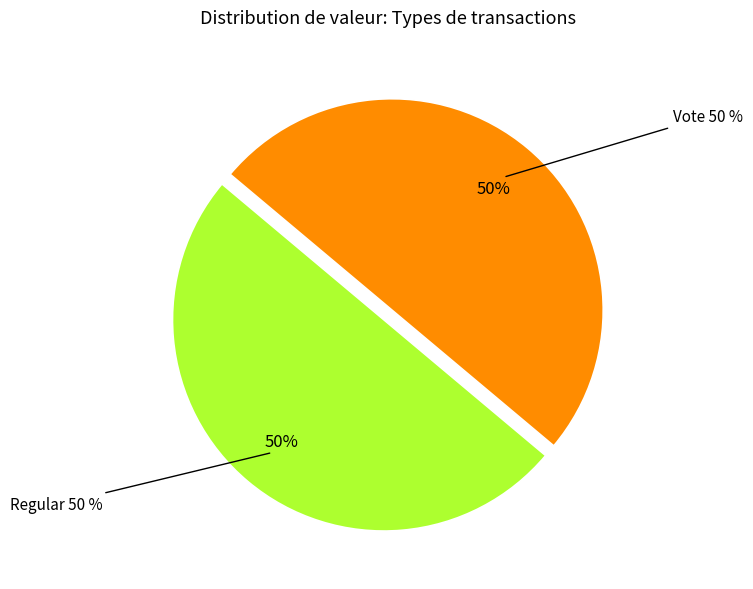

Rank the categories by value from lowest to highest.

Regular (io_index=0), Vote (io_index=3)